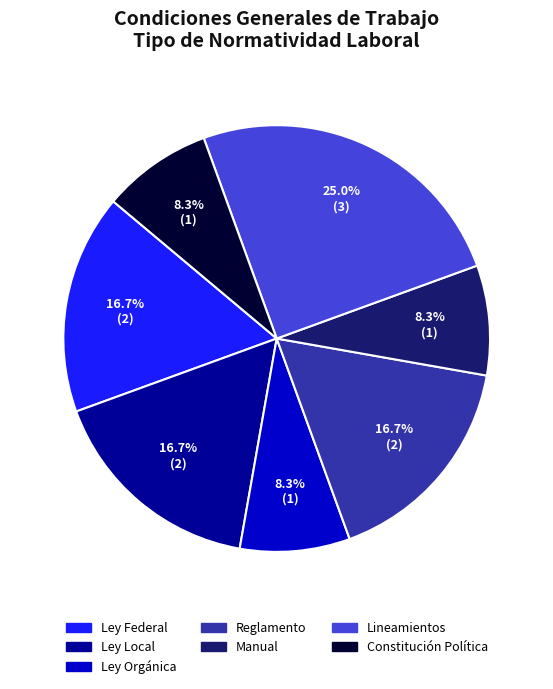

Does any single category account for the majority?

No